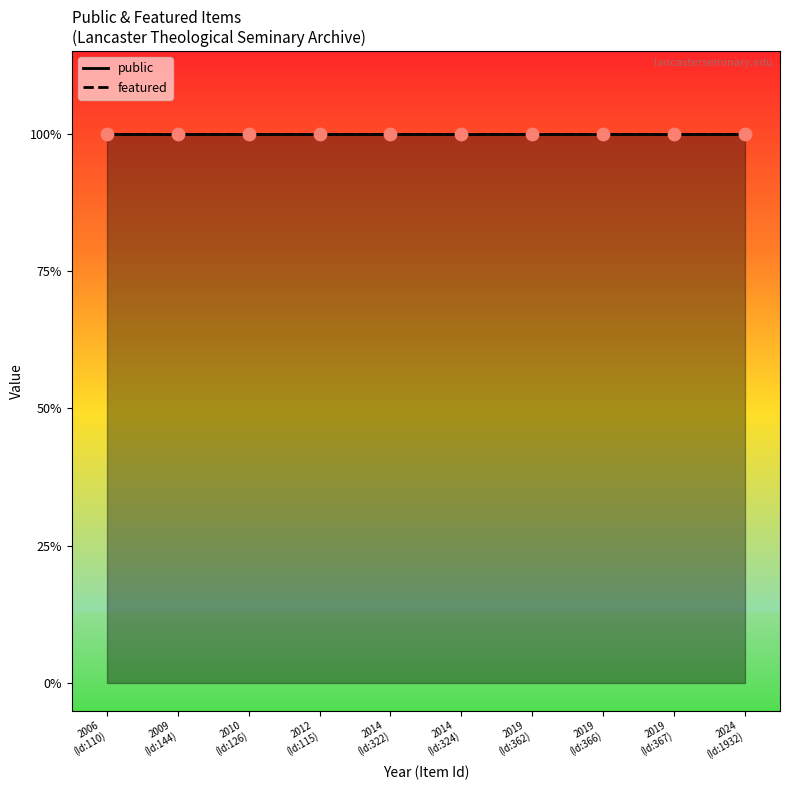

Which series contains the lowest Y value?

featured